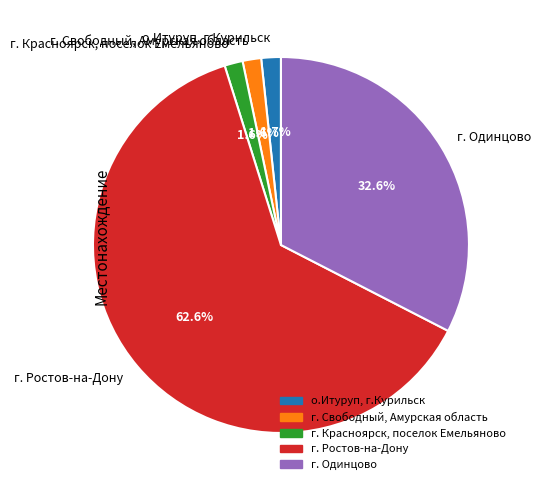

Which slice is the largest?

г. Ростов-на-Дону